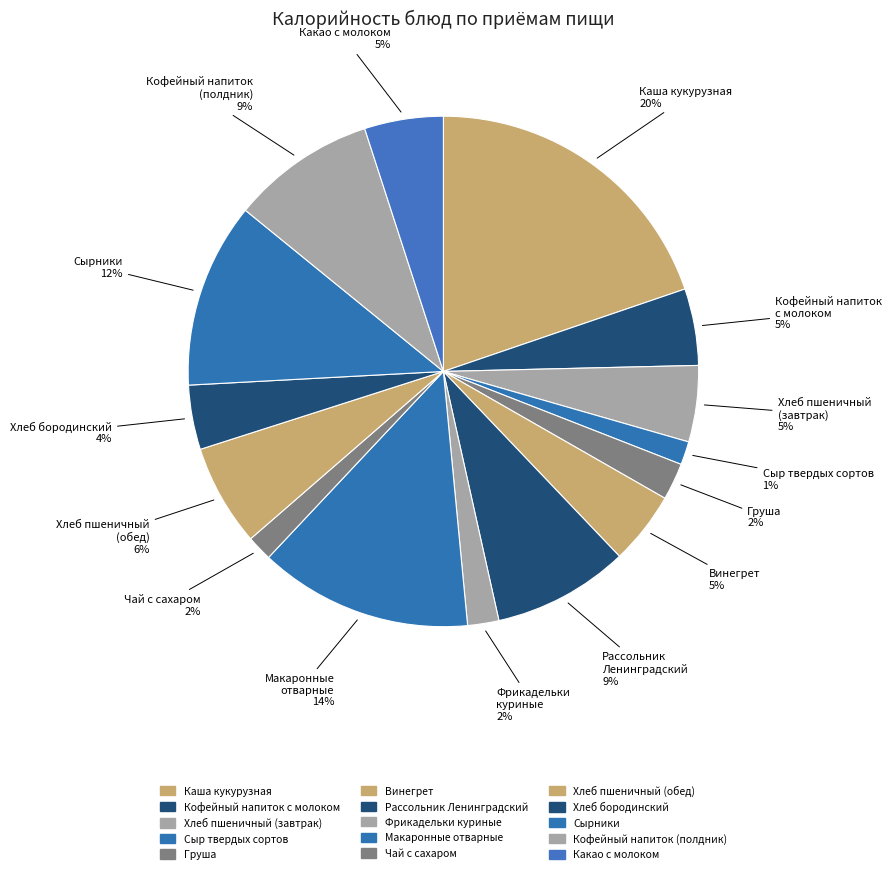

To the nearest percent, what is the difference between the largest and smallest slice percentages?

18%